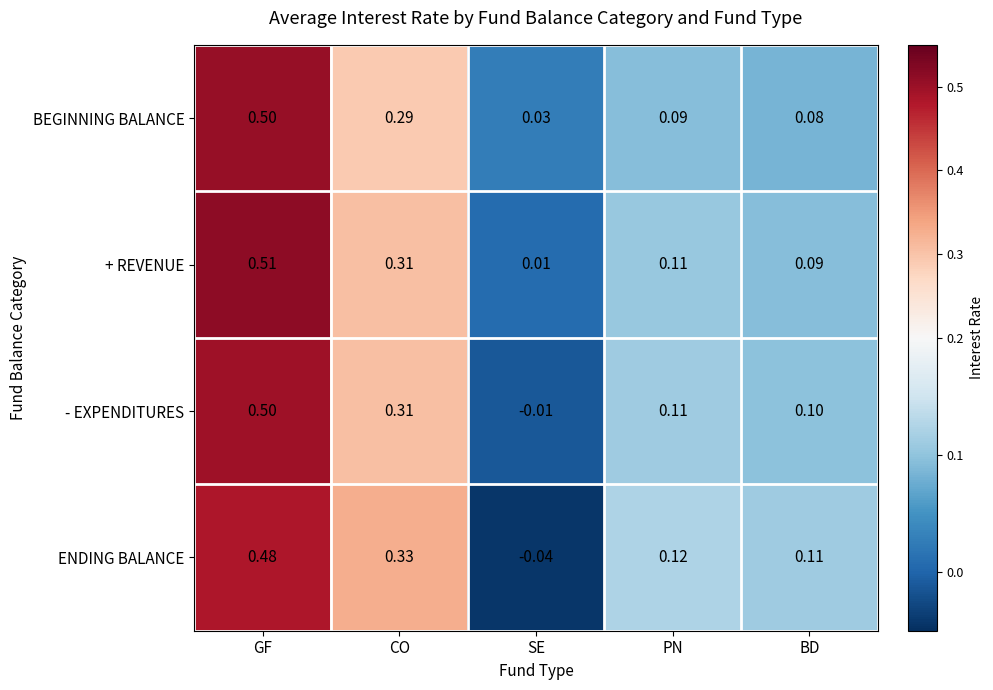

Count the number of categories in the chart.

5